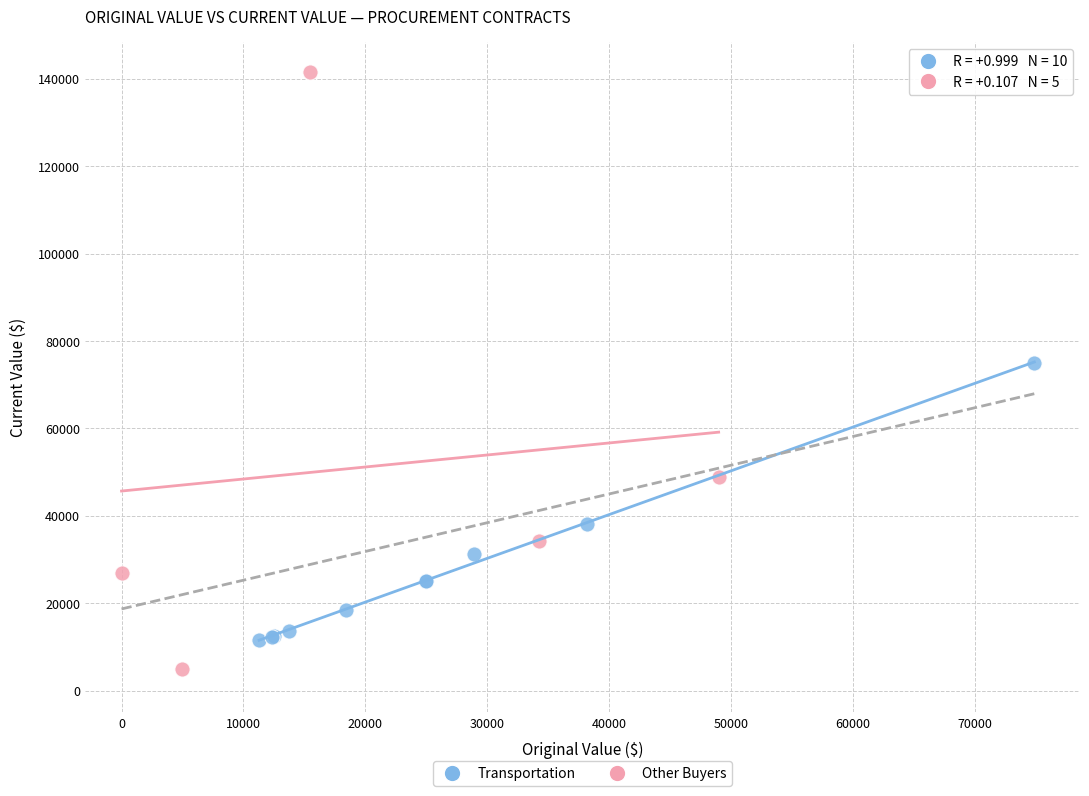

Which series reaches the minimum Y coordinate?

Other Buyers